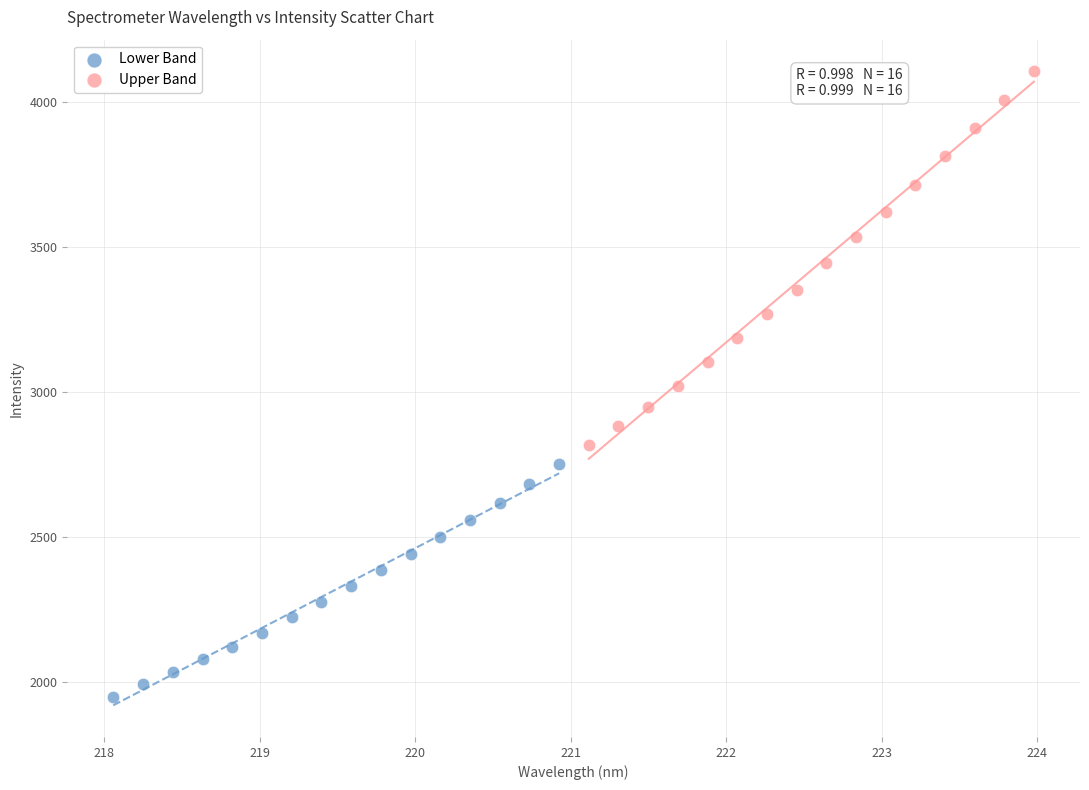

Which series contains the highest Y value?

Upper Band